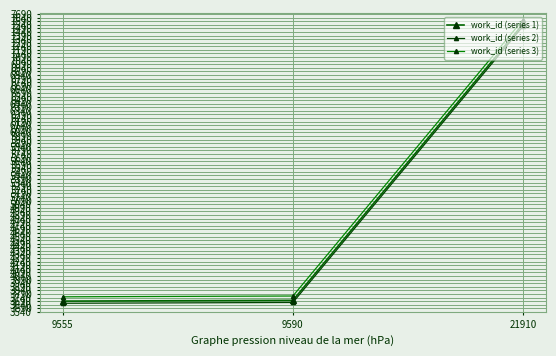

Between 9555 and 21910, which is larger?

21910